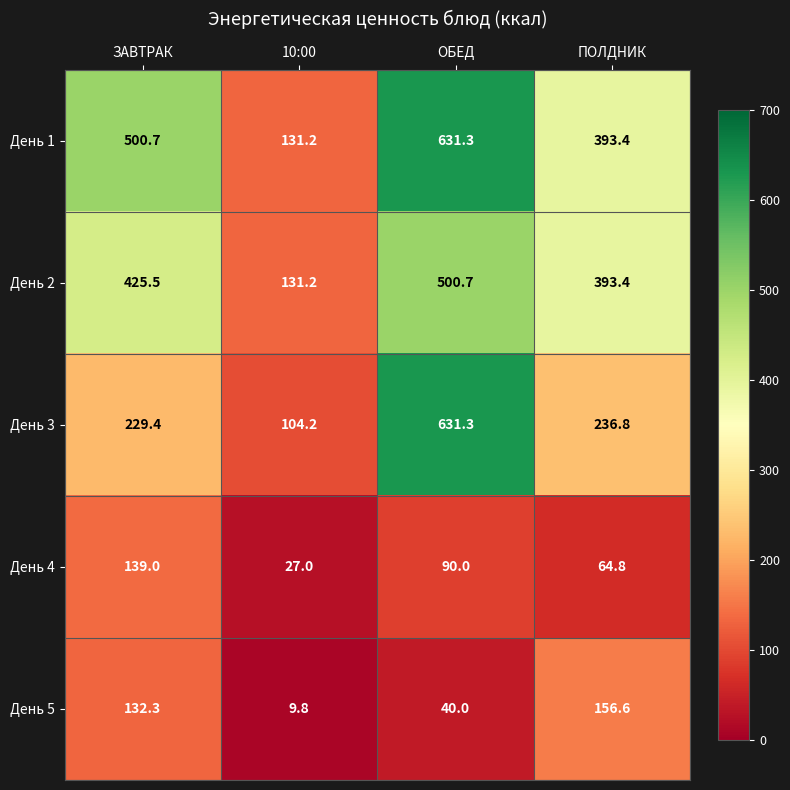

What is the sum of all День 2 values?

1450.8